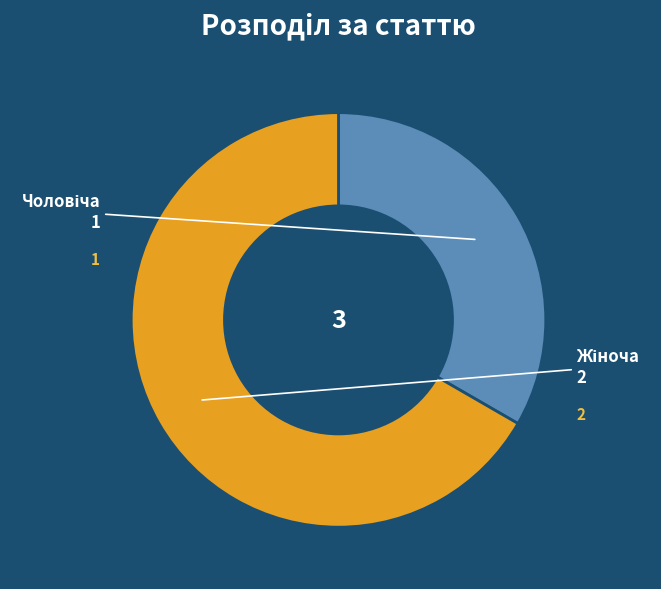

How many slices are in this pie chart?

2